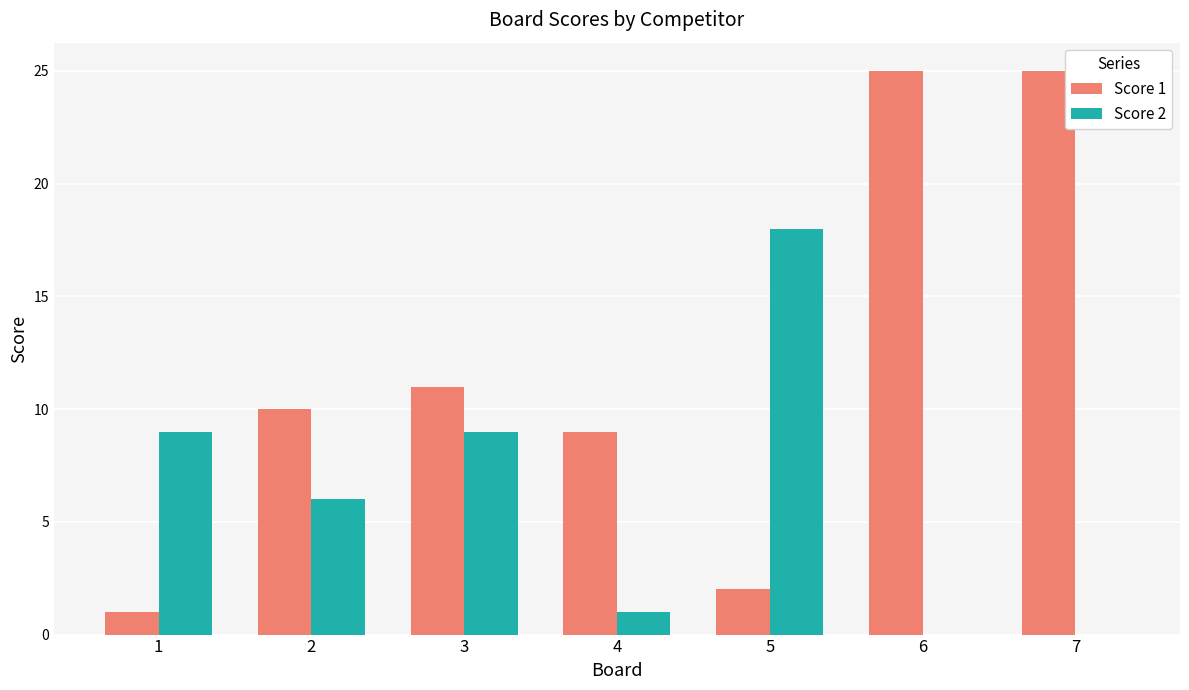

What is the total value across all series at 6?

25